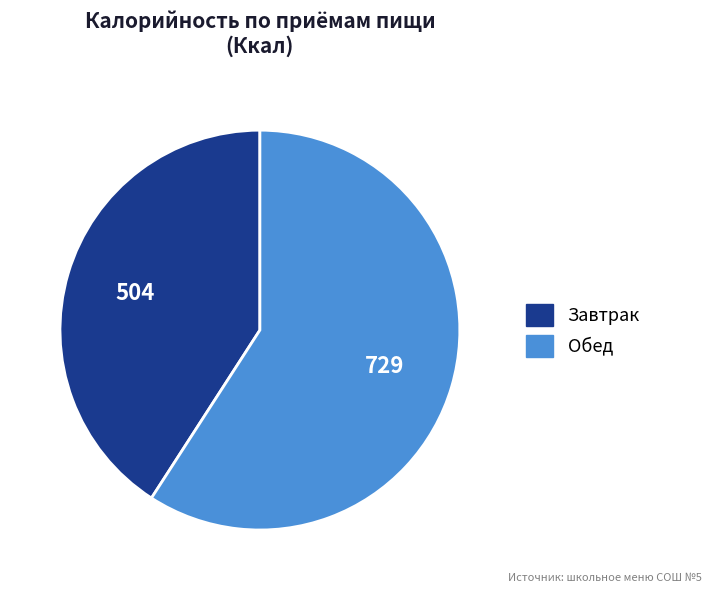

Does any single category account for the majority?

Yes